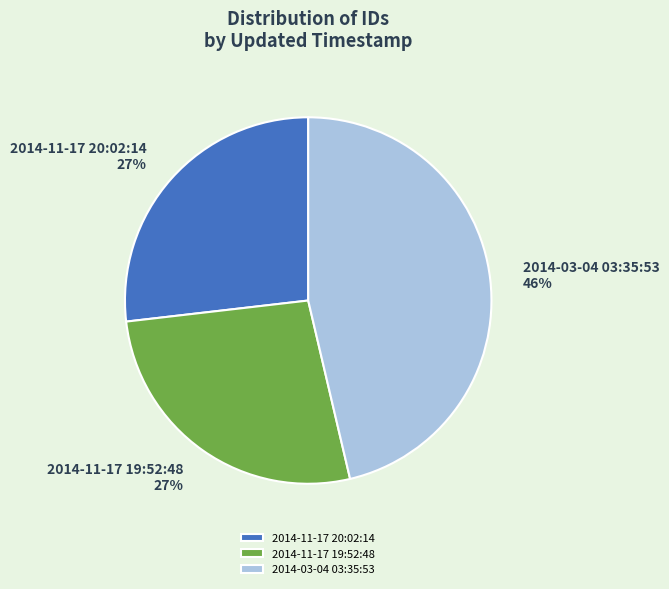

How many segments does this pie chart have?

3